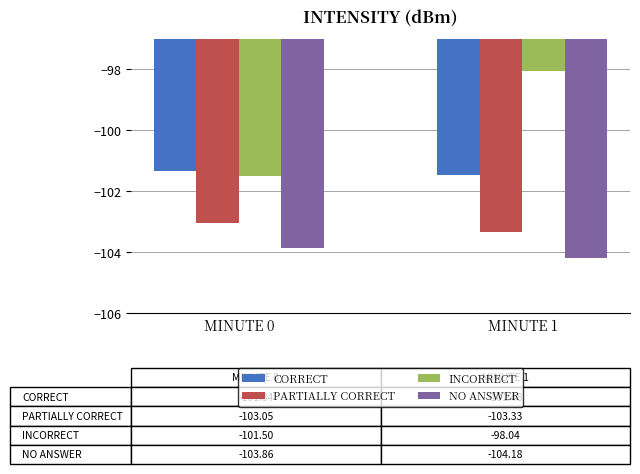

What is the value of the CORRECT bar at the 2nd from the left?

-101.5